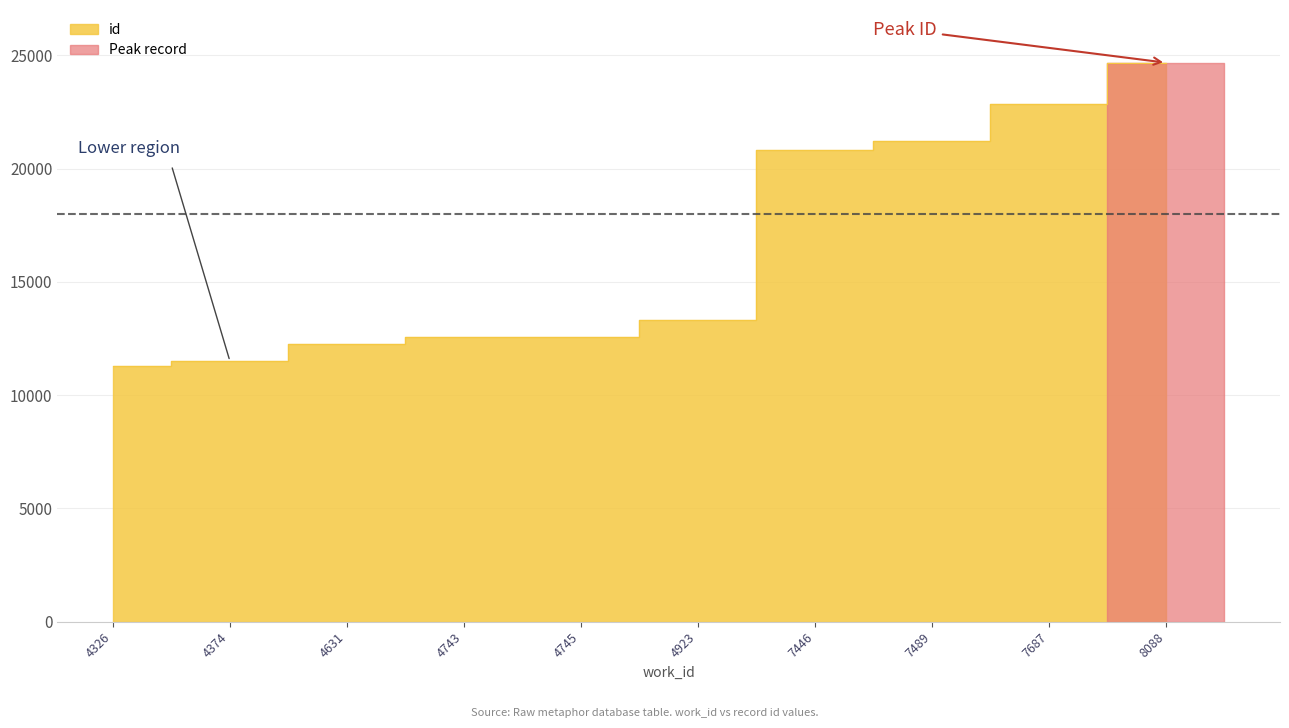

What is the ratio of the value at 7489 to the value at 4743?

1.7